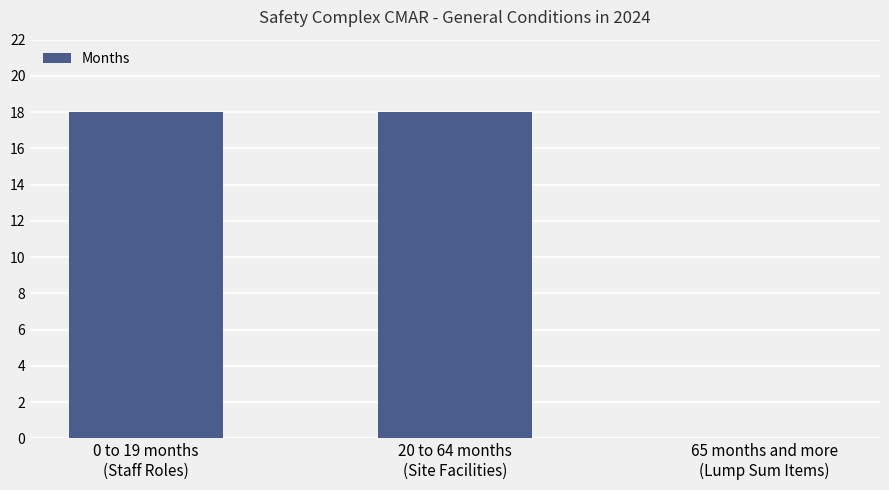

What is the difference between the values at 65 months and more
(Lump Sum Items) and 0 to 19 months
(Staff Roles)?

18